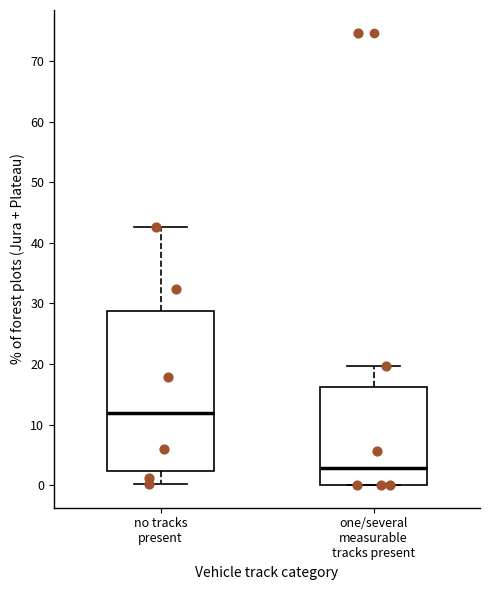

Which box has the highest median line?

no tracks present